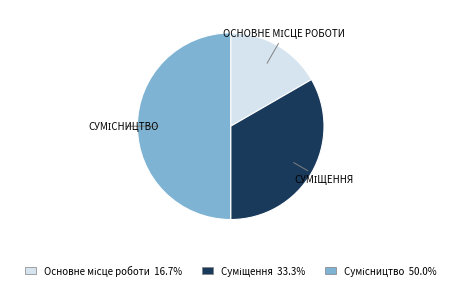

Do Основне місце роботи and Суміщення together represent more than half of the pie?

No